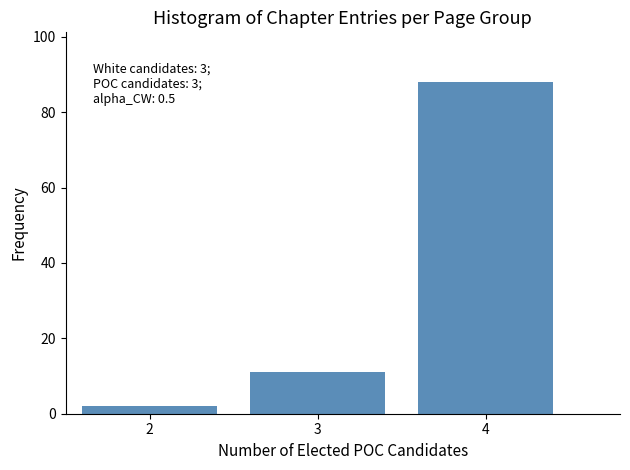

Reading left to right, list all the values displayed in this chart.

2=2	3=11	4=88